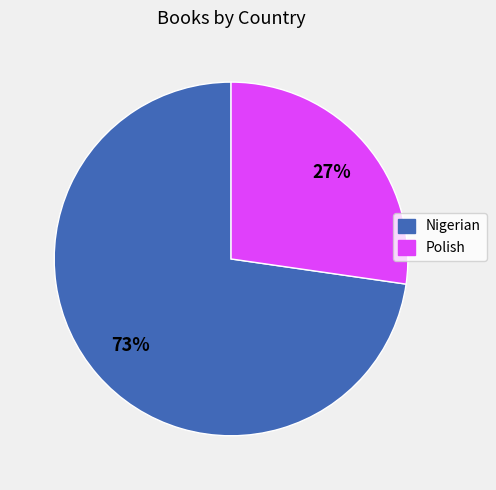

What is the largest slice in the pie chart?

Nigerian